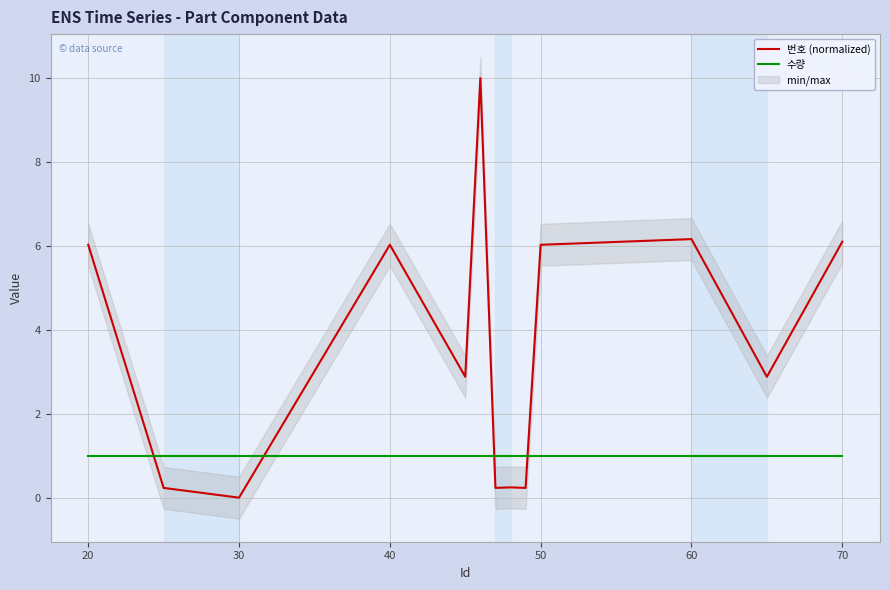

What is the difference between the maximum and minimum values in the 번호 (normalized) series?

10.0